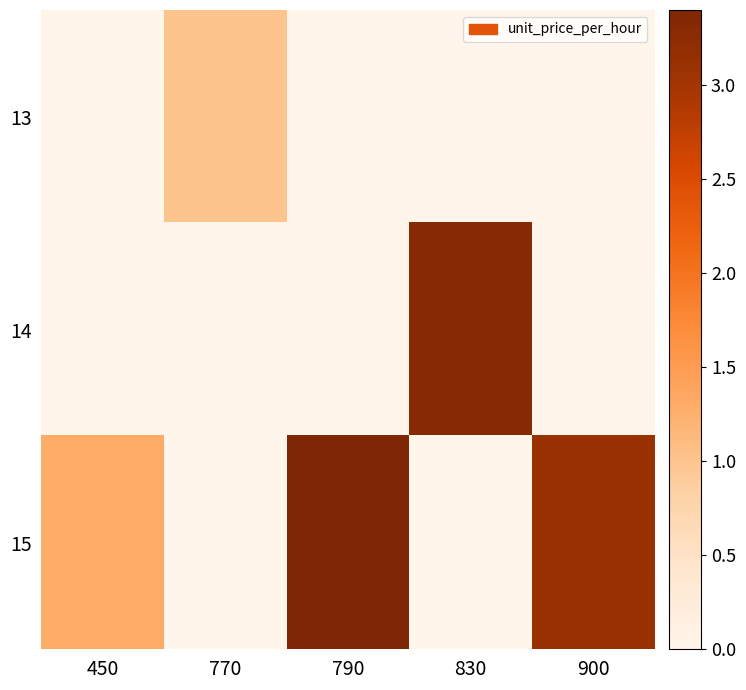

Which series changed the most between 450 and 770?

15